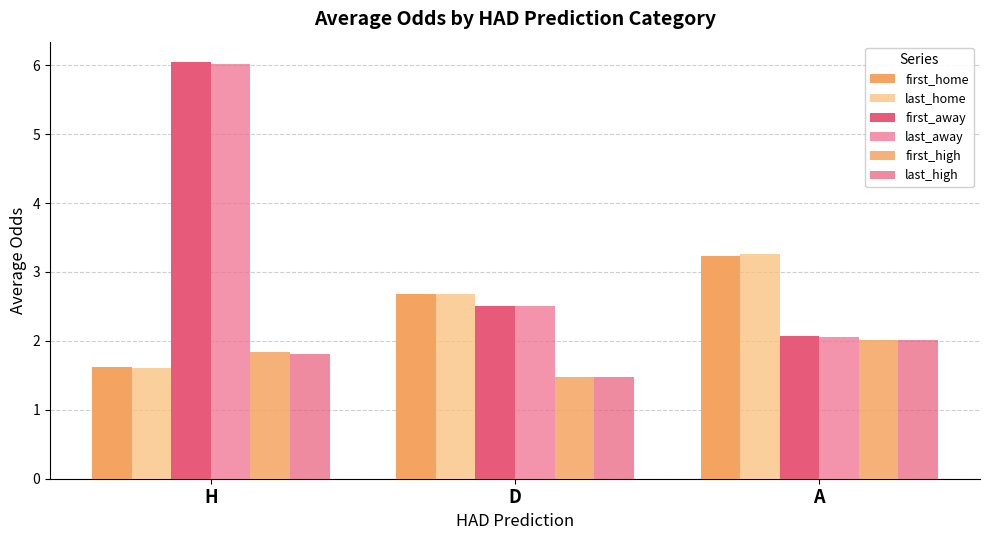

What is the greatest value displayed?

6.0